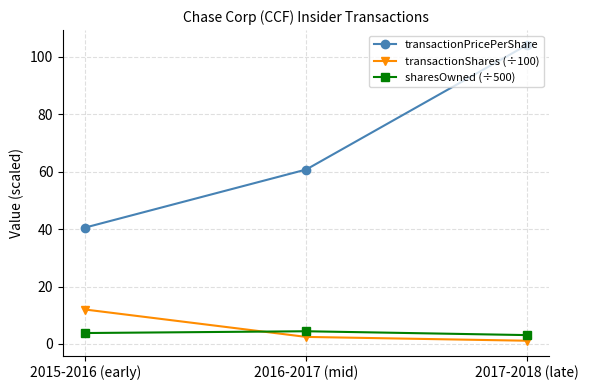

What is the difference between the second highest and minimum values in the sharesOwned (÷500) series?

0.7